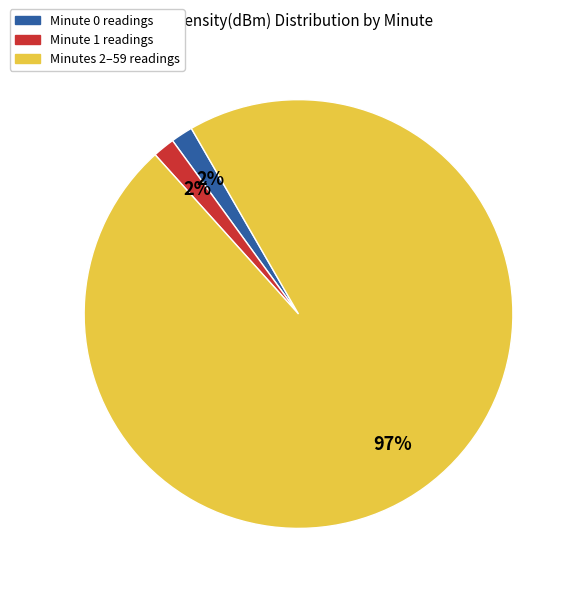

Is there a majority slice in this chart?

Yes